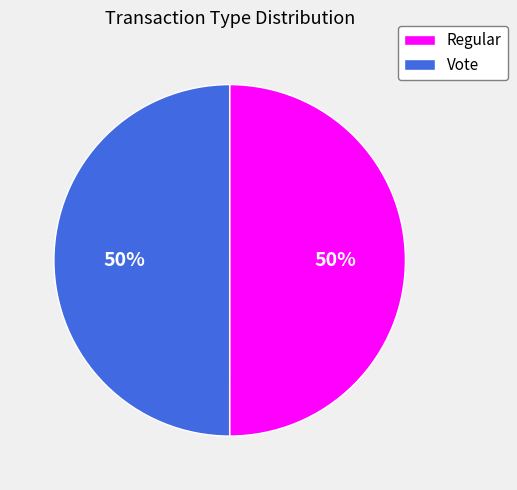

To the nearest percent, what is the average slice percentage?

50%